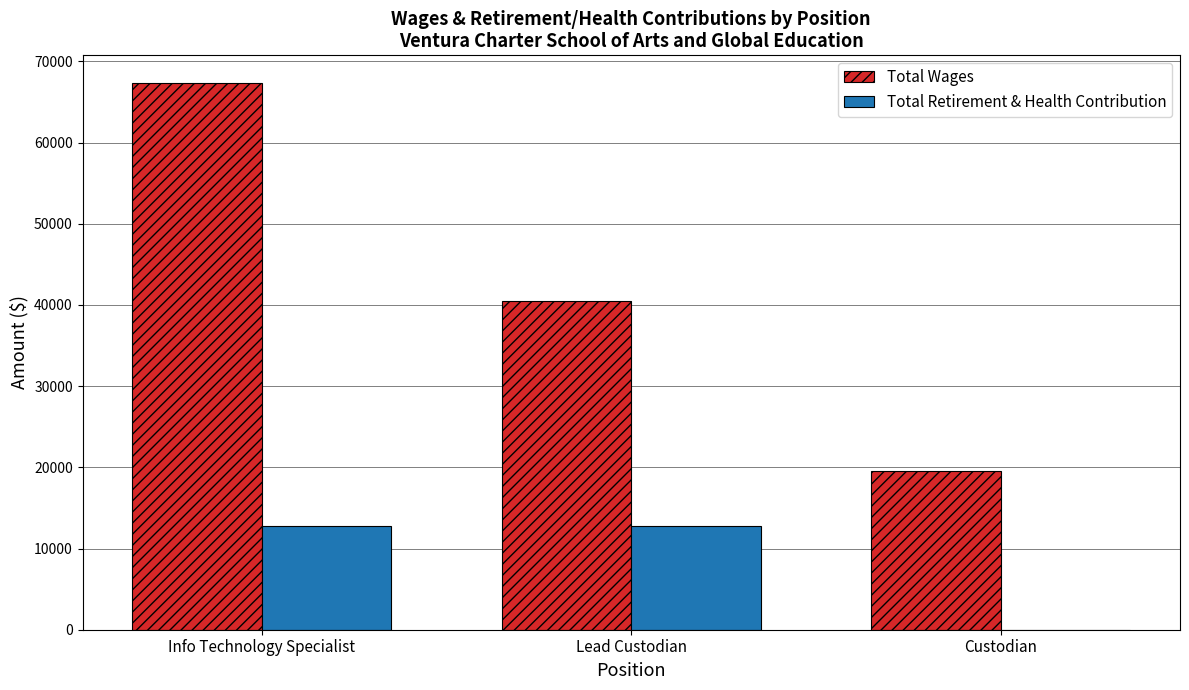

What are all the series names shown in the legend?

Total Wages, Total Retirement & Health Contribution